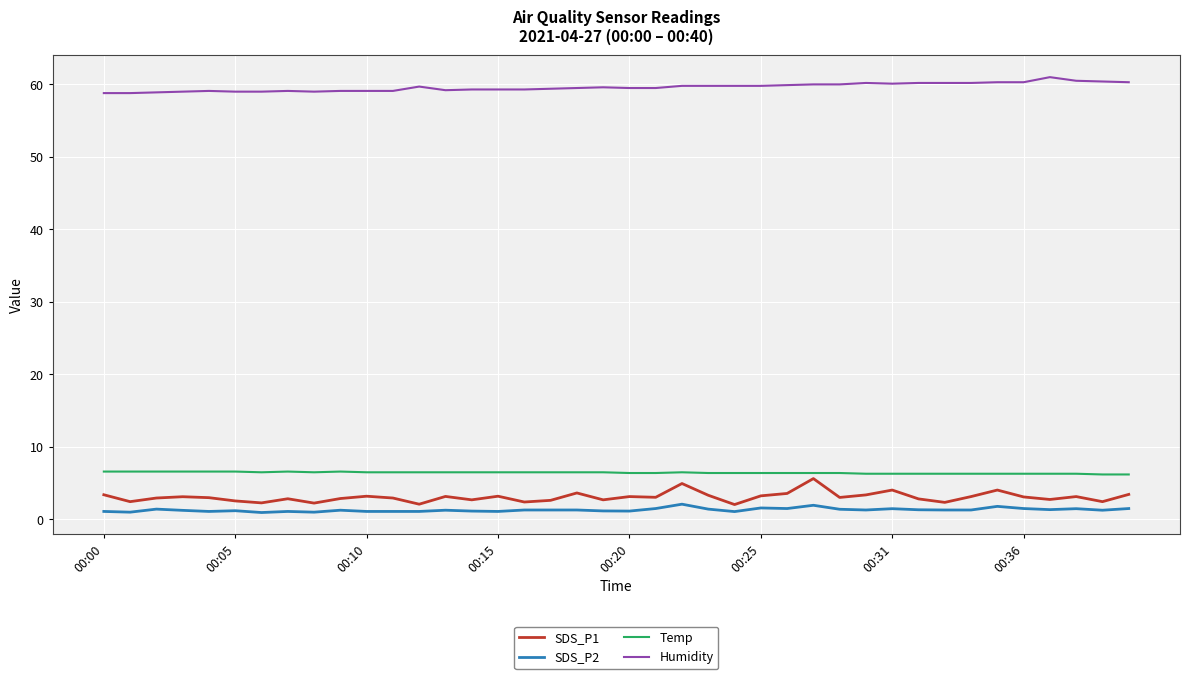

True or false: Humidity and SDS_P1 intersect in this chart.

False